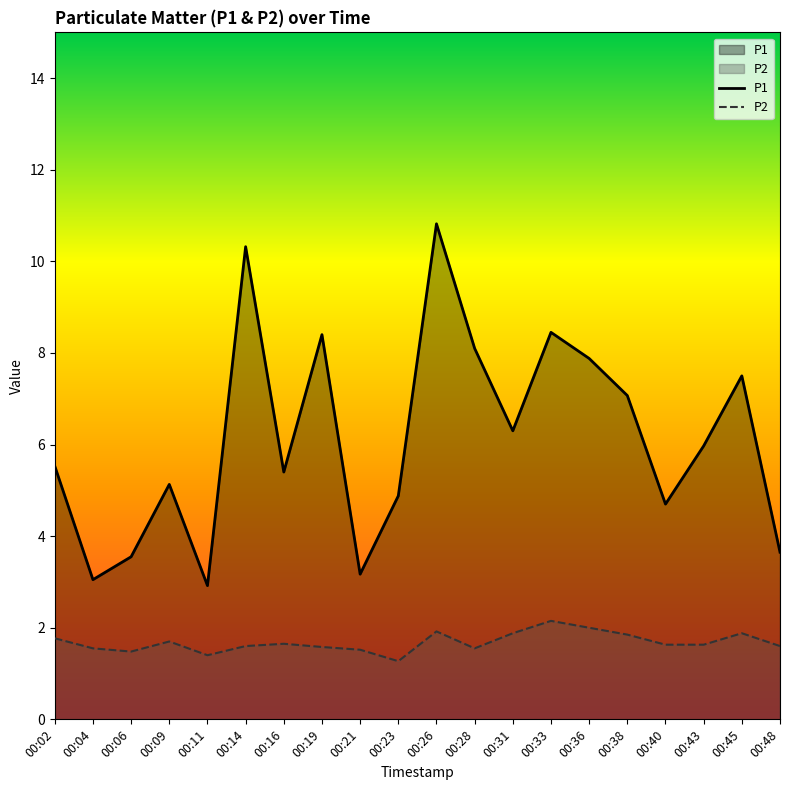

What is the difference between the highest and lowest values at 00:09?

3.4